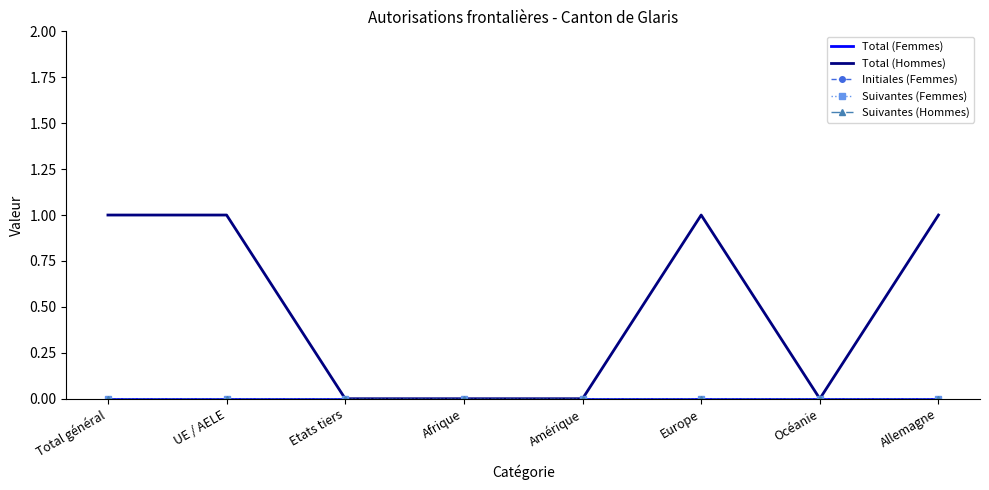

The Suivantes (Hommes) series shows 0 at Amérique. True or false?

True